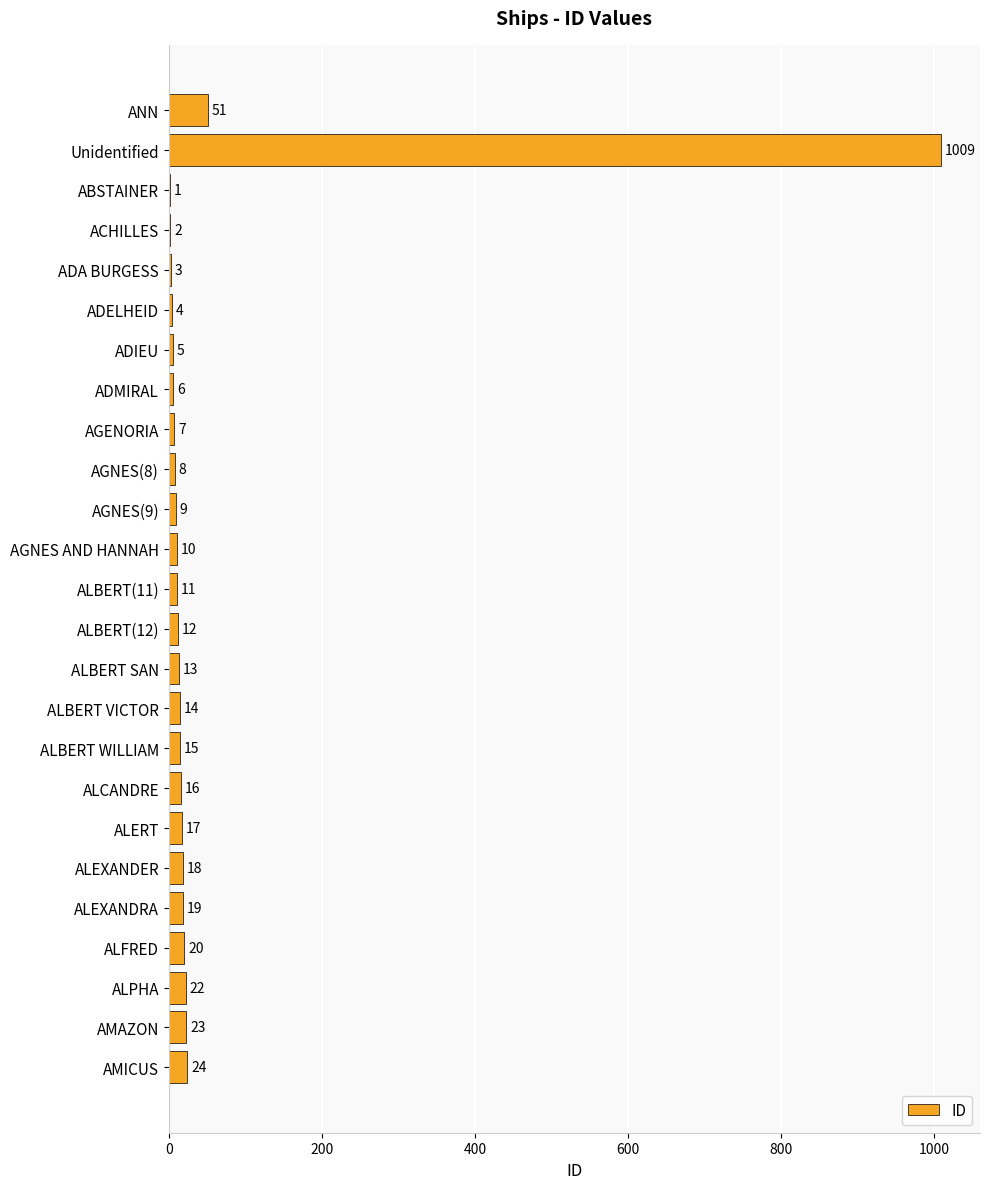

At which category does the chart reach its peak across all series?

Unidentified